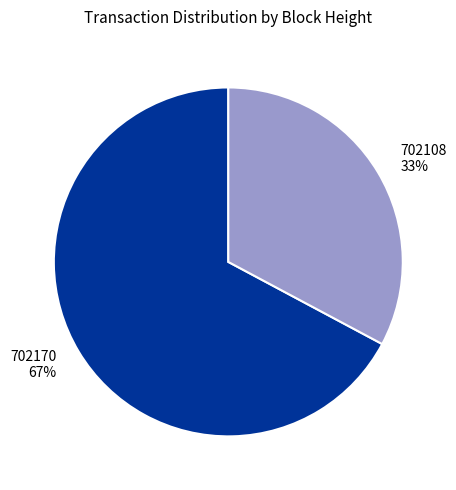

To the nearest percent, what is the combined percentage of 702170 and 702108?

100%